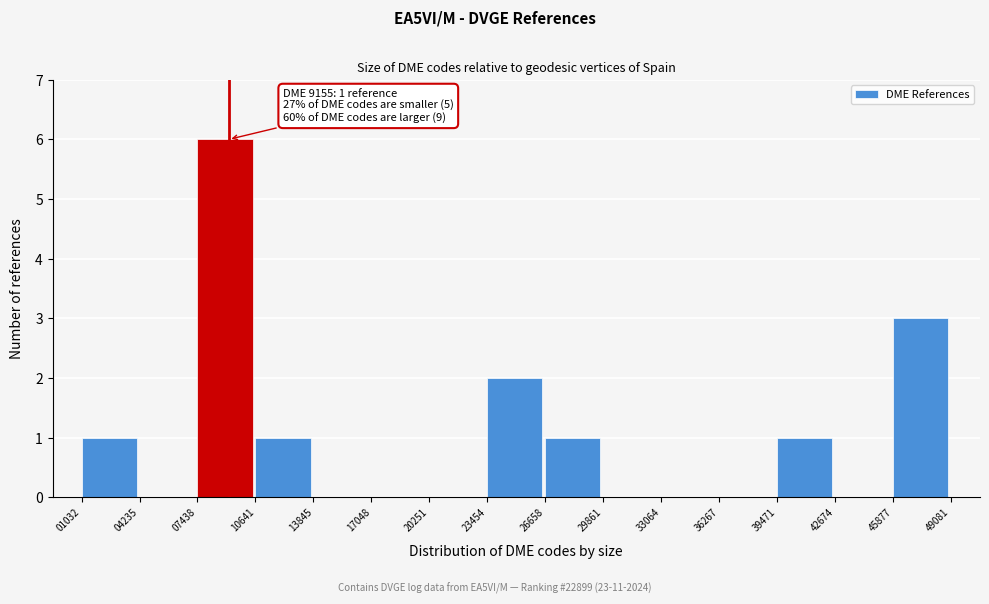

Which range on the x-axis has the tallest bar?

07438 to 10641